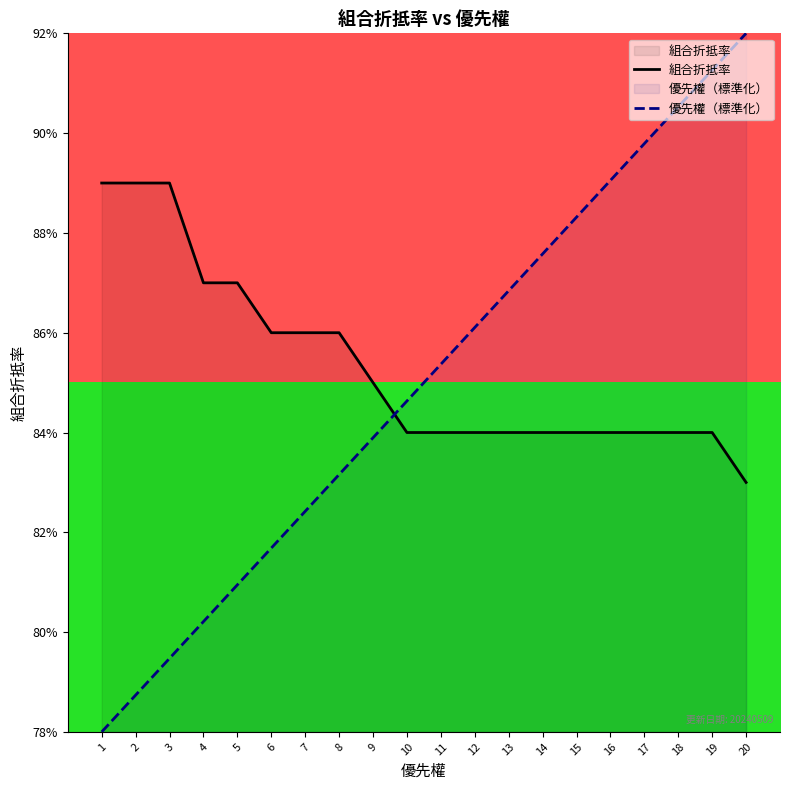

How many lines are shown in the chart?

2